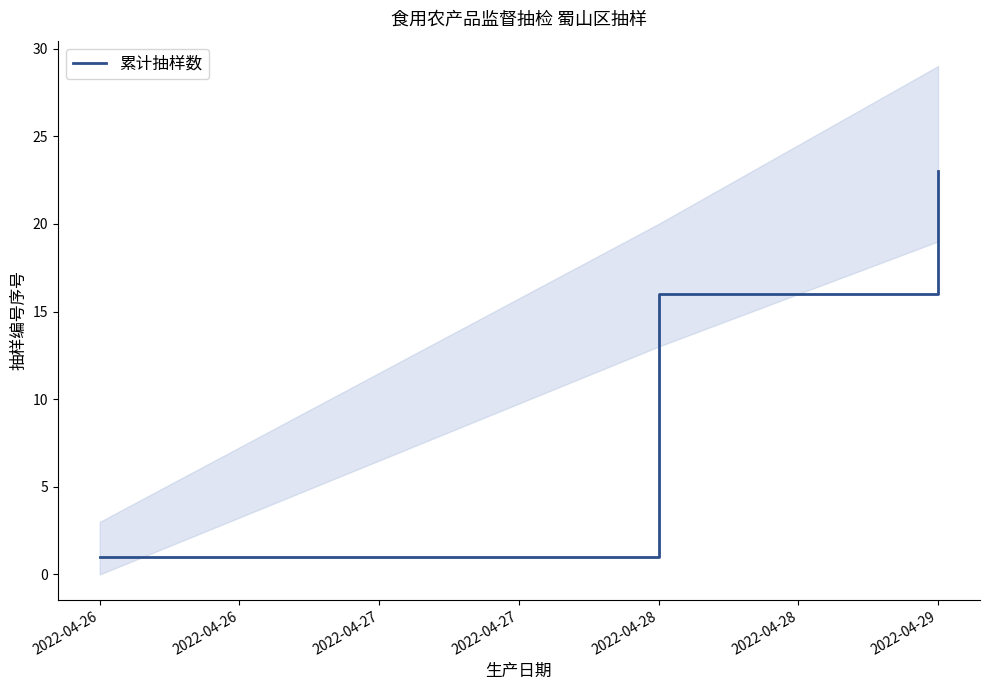

What is the value of the 3rd point from the left?

23